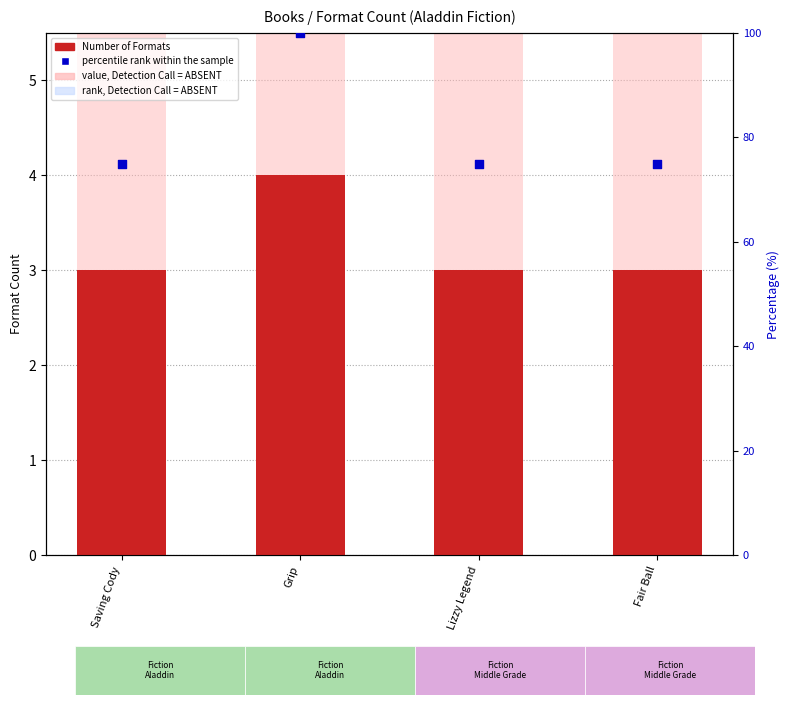

At which category is the sum across all series the highest?

Grip